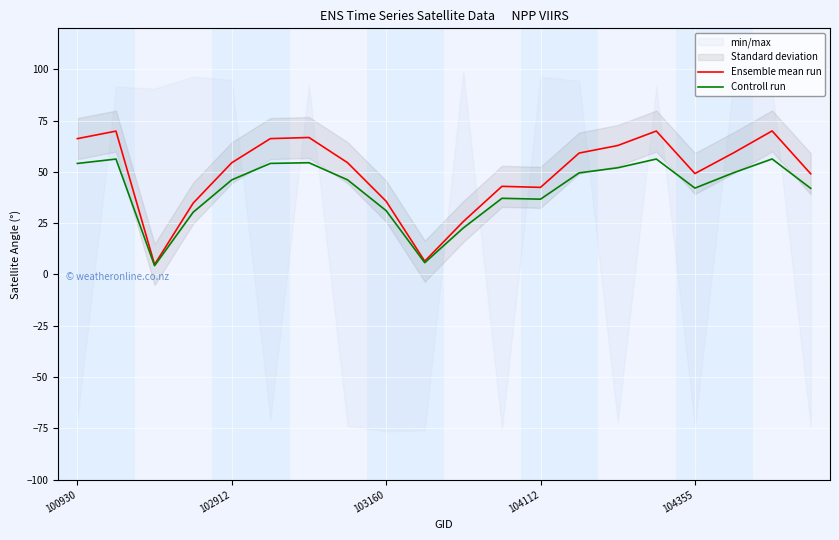

Reading left to right, extract all data points from this chart.

Ensemble mean run: 66.2	69.9	4.8	34.8	54.5	66.2	66.8	54.5	35.7	6.5	25.8	43.0	42.5	59.2	62.9	69.9	49.2	59.3	70.0	49.1
Controll run: 54.1	56.3	4.3	30.3	46.1	54.1	54.5	46.1	31.1	5.7	22.7	37.1	36.7	49.5	52.0	56.3	42.1	49.6	56.3	42.0